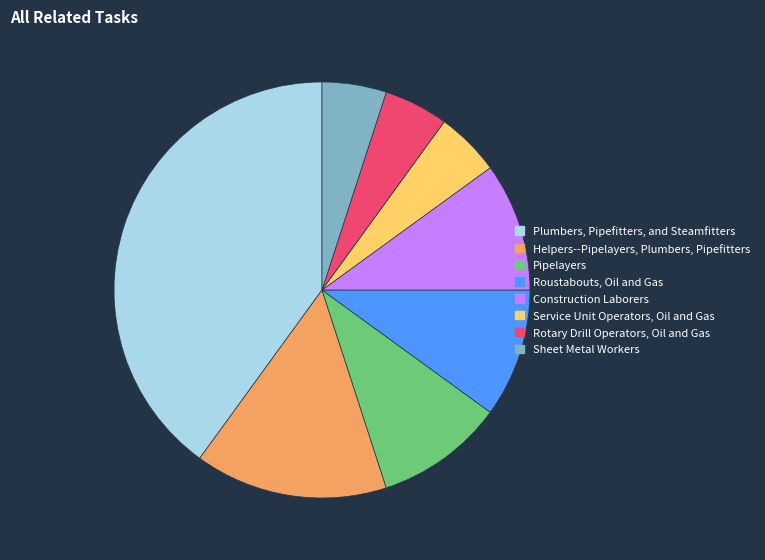

Is there any slice that represents more than half of the pie?

No